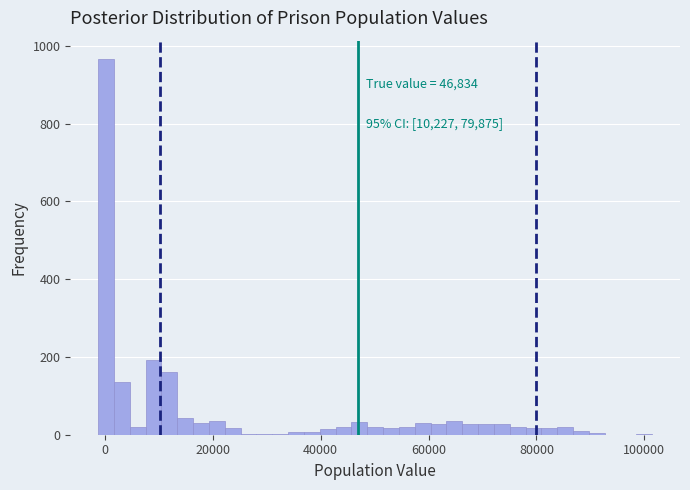

Around what value on the x-axis is the tallest bar? Give the approximate position of its centre, as read against the axis.

0